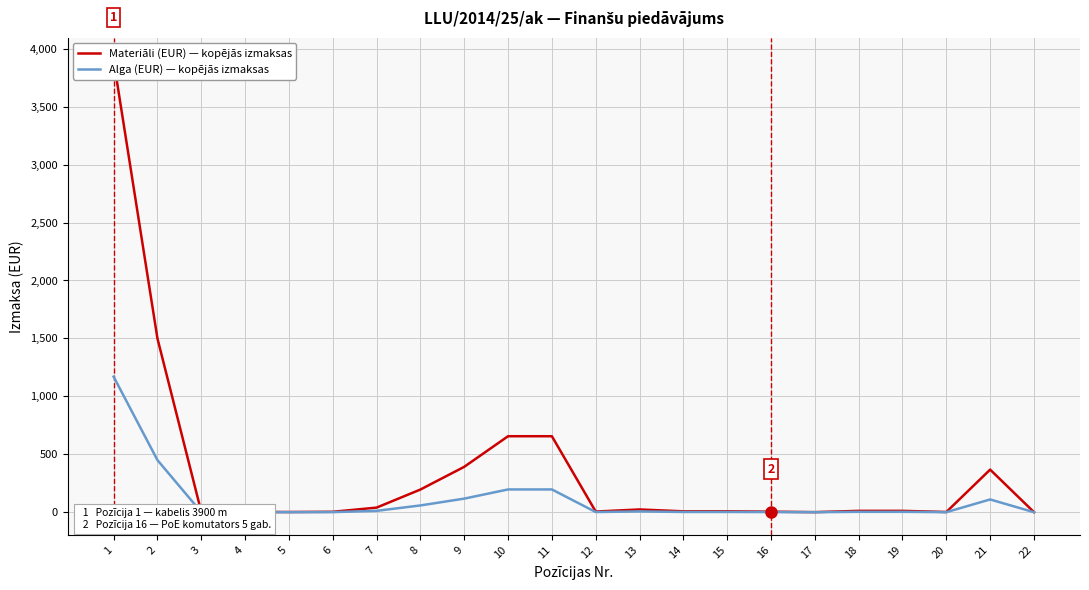

Which series has the largest total across all categories?

Materiāli (EUR)